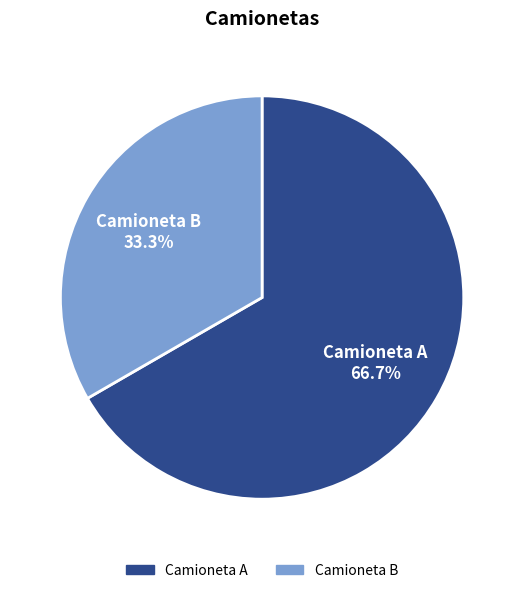

Does any single category account for the majority?

Yes